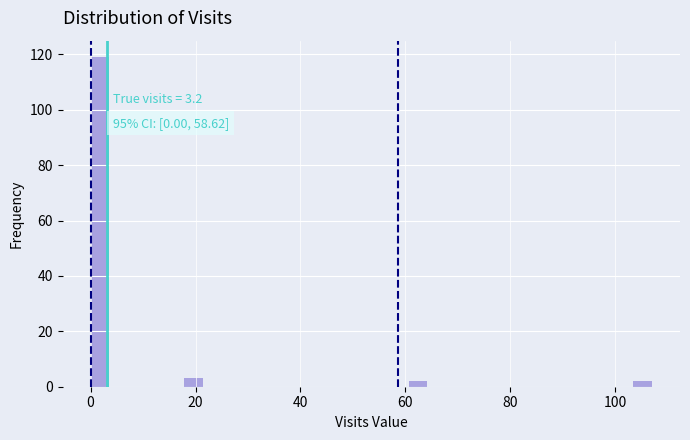

Around what value on the x-axis is the tallest bar? Give the approximate position of its centre, as read against the axis.

2